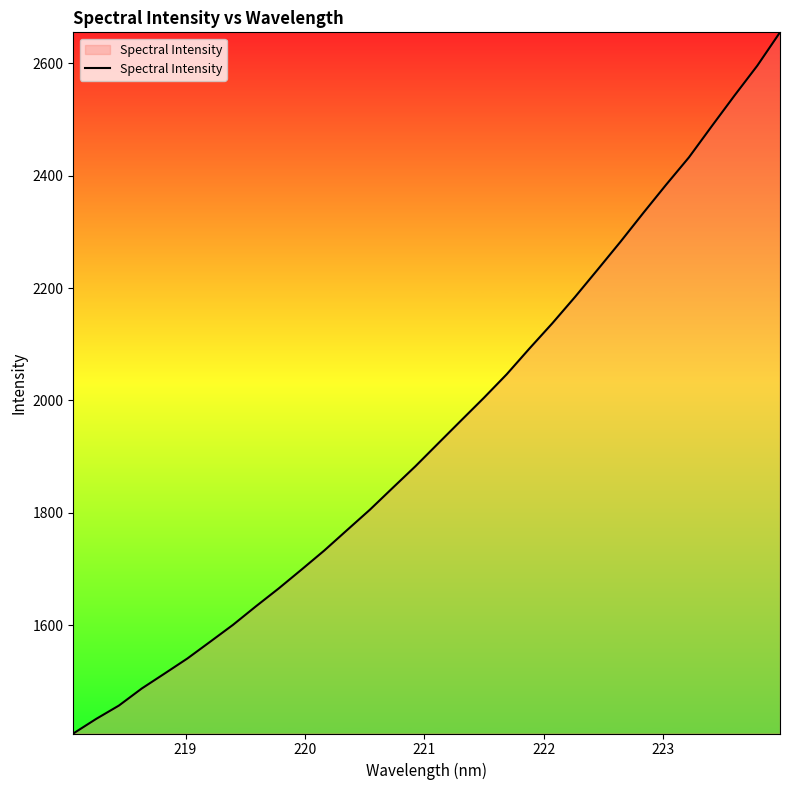

What is the average value?

1948.2